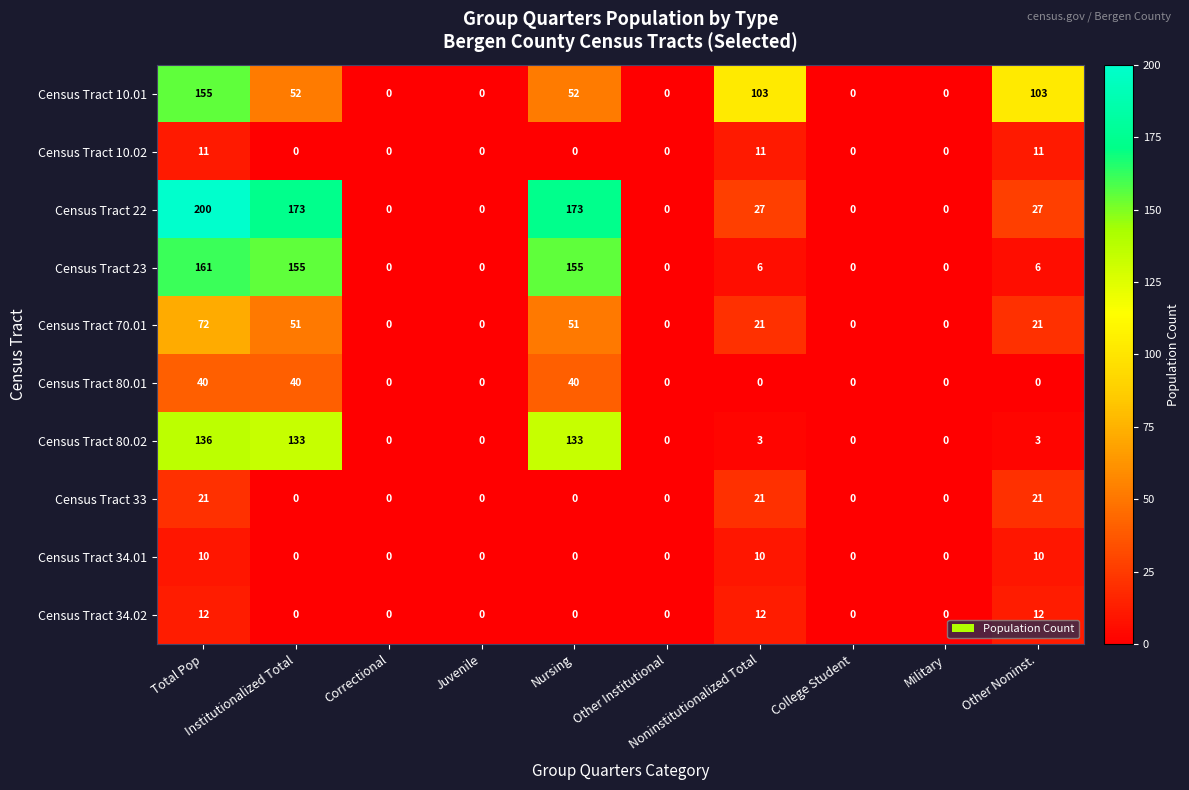

How many series are shown in this chart?

10